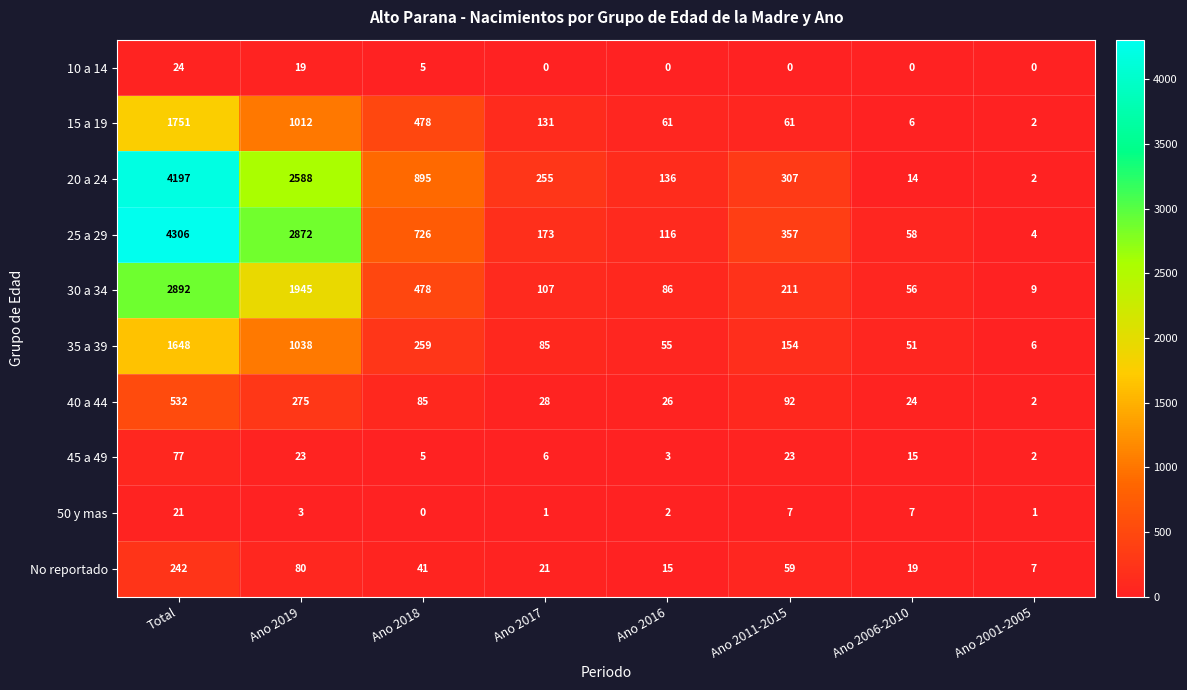

The 30 a 34 series shows 1403 at Total. True or false?

False